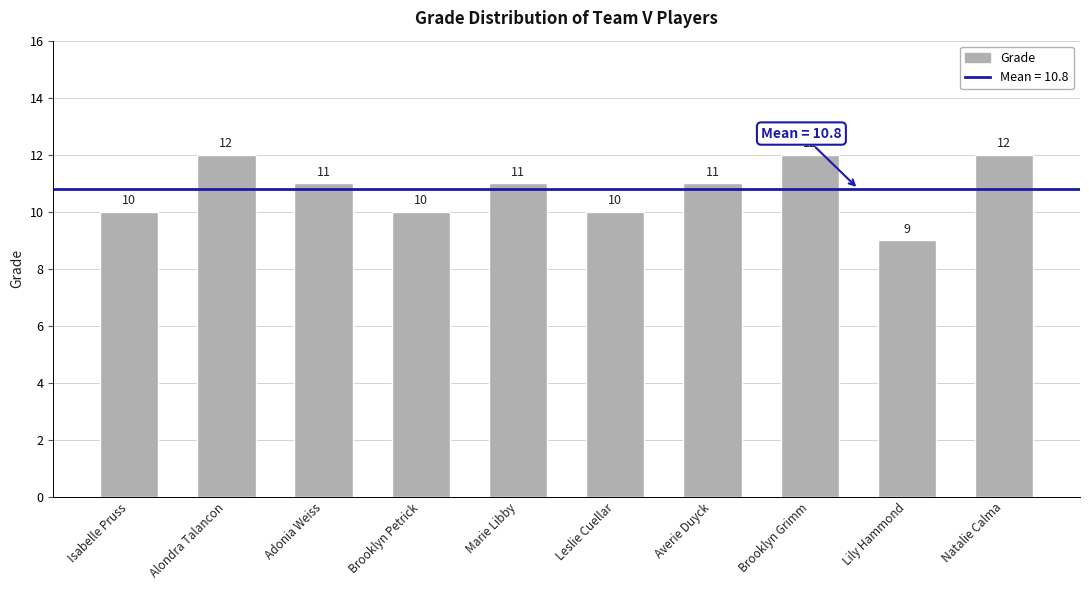

The chart shows a value of 12 at Alondra Talancon. True or false?

True